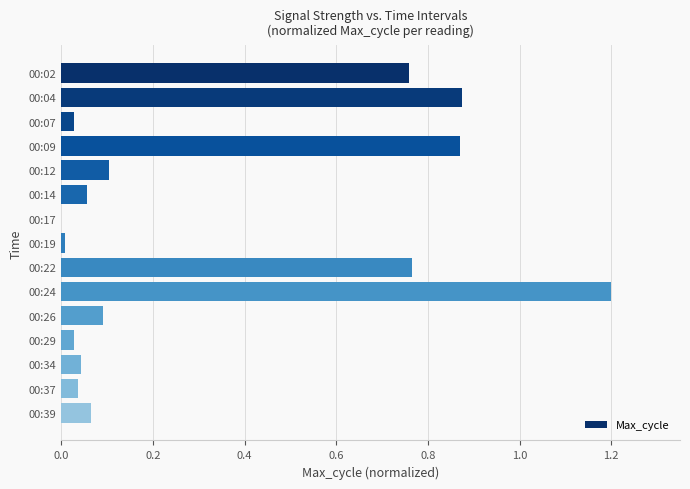

Are the bars horizontal?

Yes